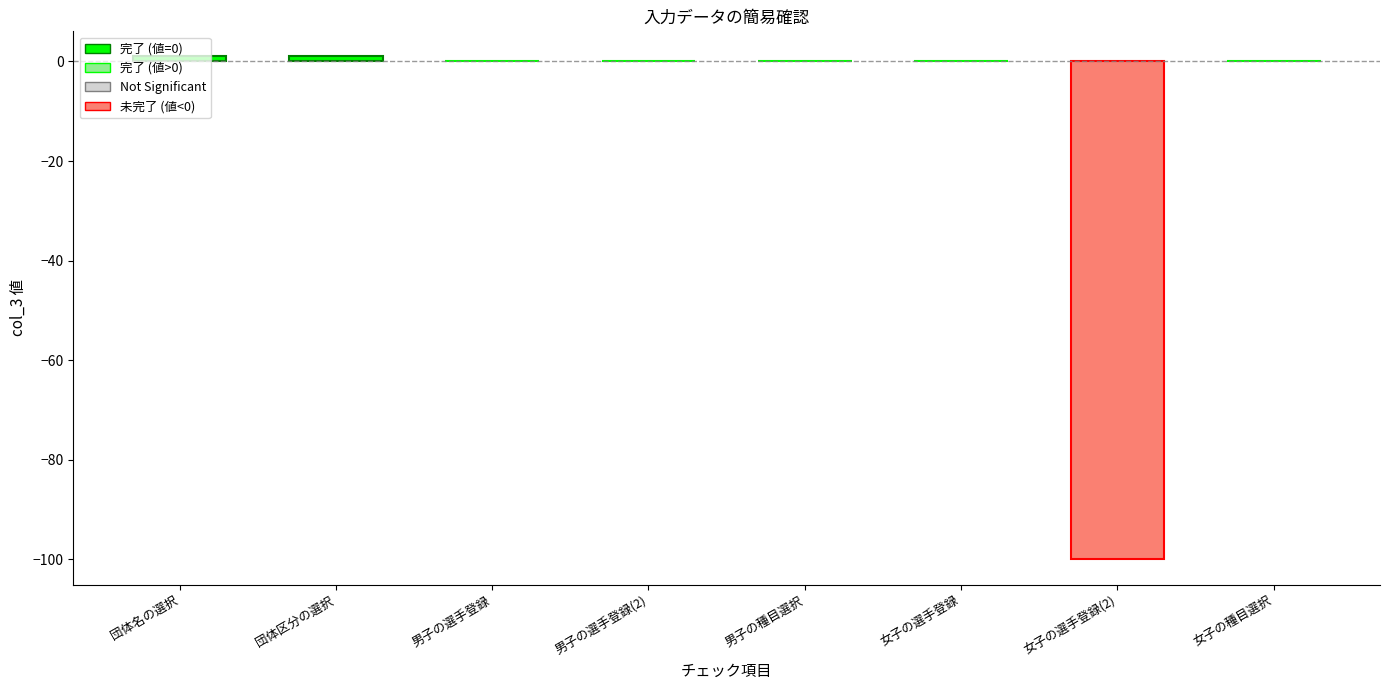

Are the bars horizontal?

No